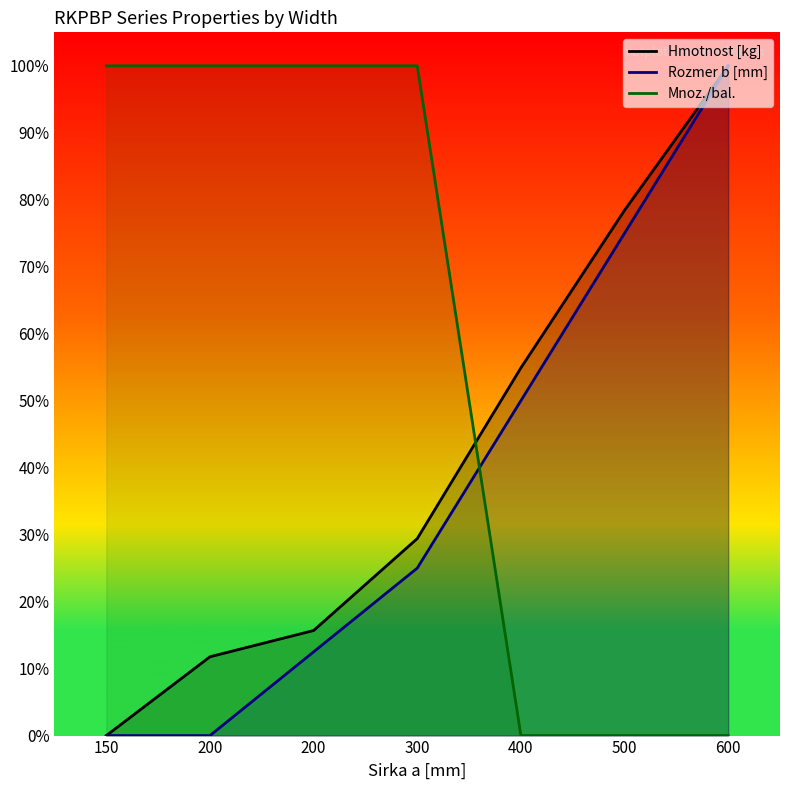

Rank the series by their average value, from highest to lowest.

Mnoz./bal., Hmotnost [kg], Rozmer b [mm]